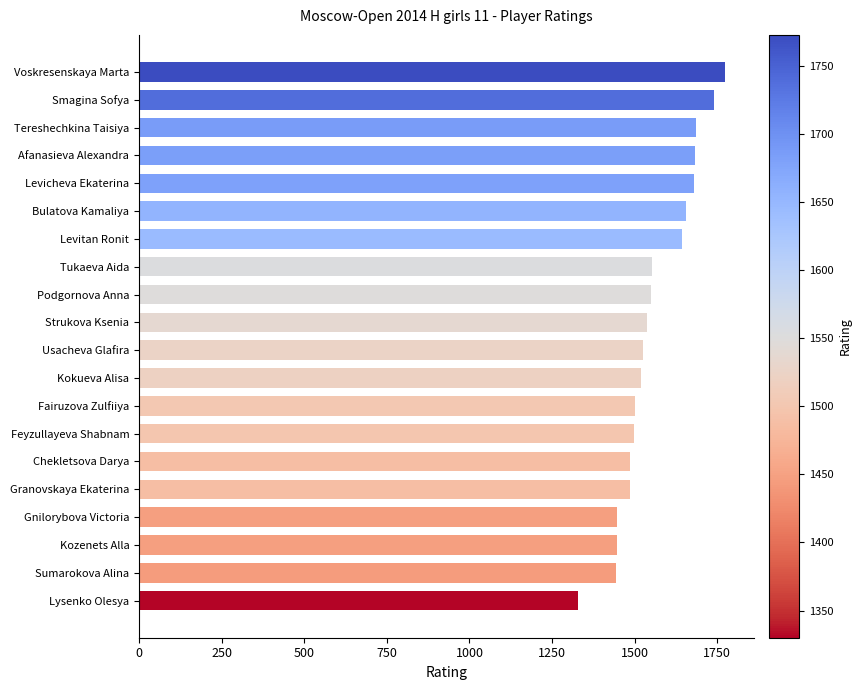

What is the maximum value shown in the chart?

1773